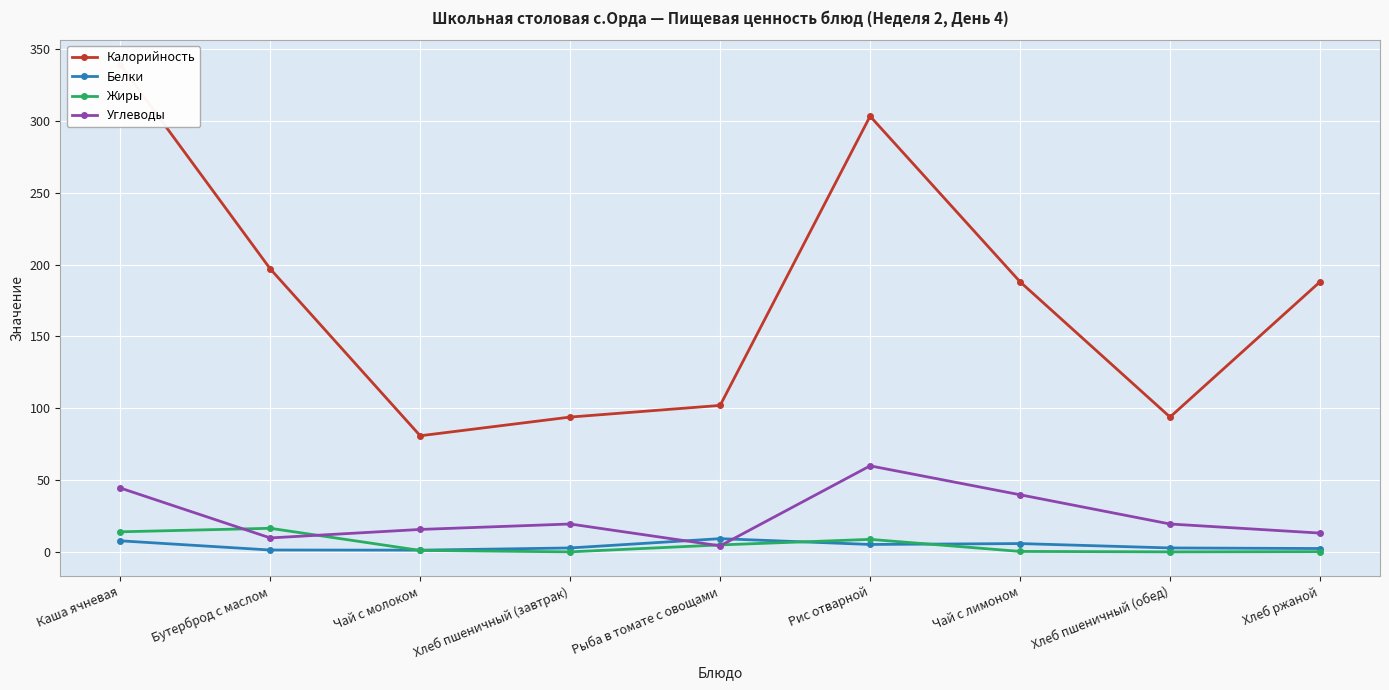

What is the difference between the highest and lowest values at Рис отварной?

297.6